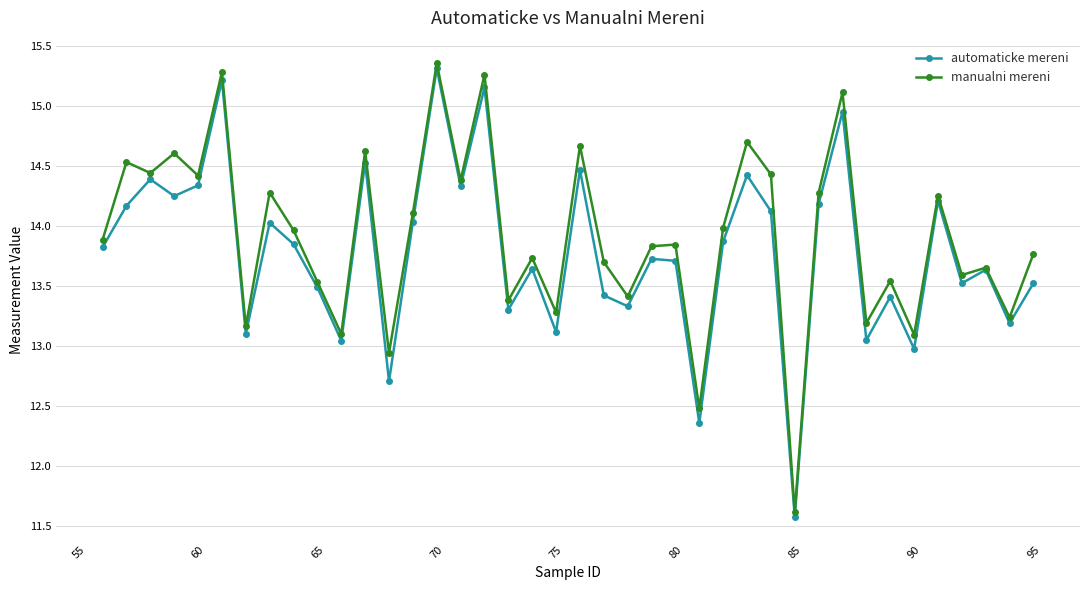

How many values in the automaticke mereni series are below 13?

4